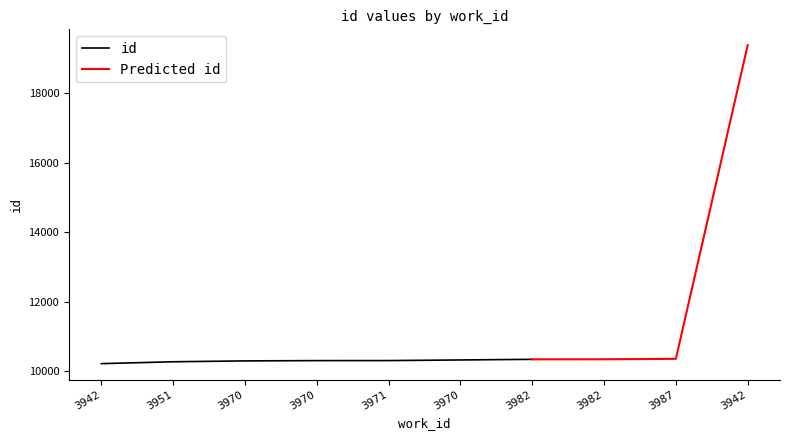

What is the value of the 8th point from the left?

10344